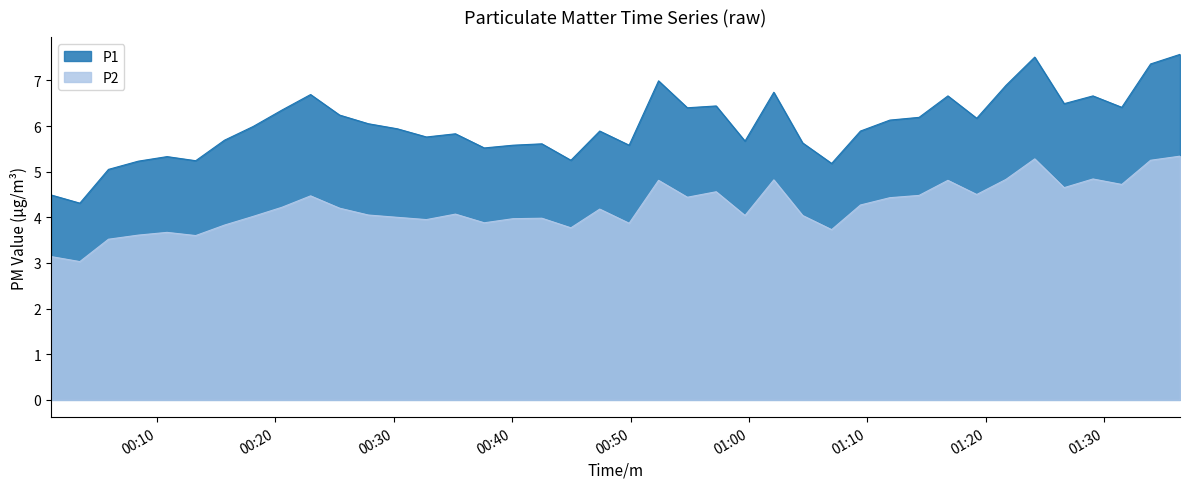

True or false: P1 and P2 intersect in this chart.

False